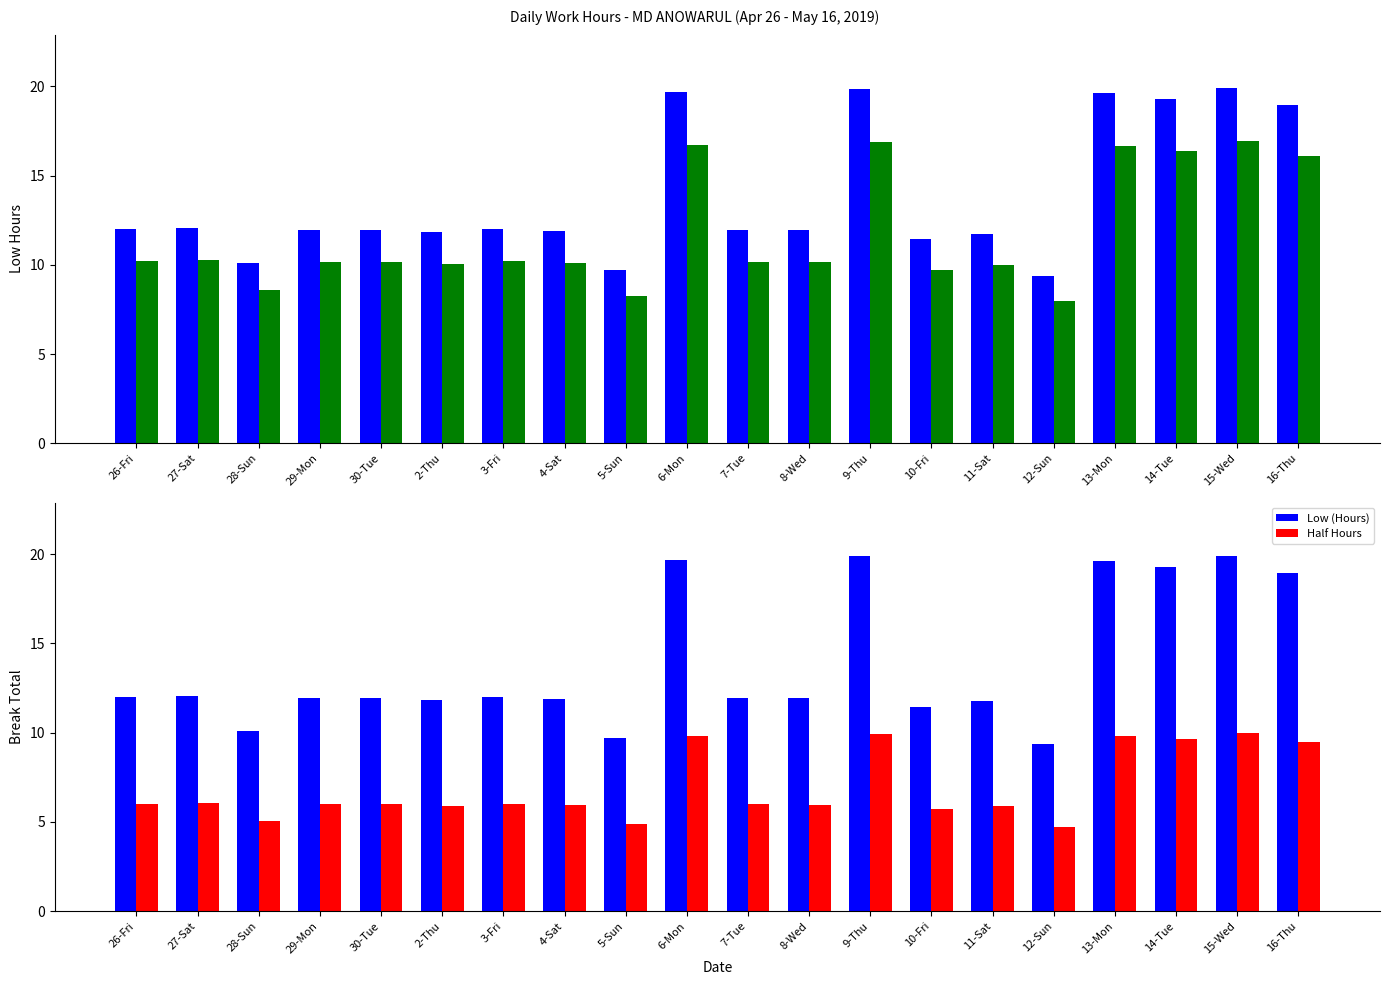

What is the total value across all series at 26-Fri?

28.2